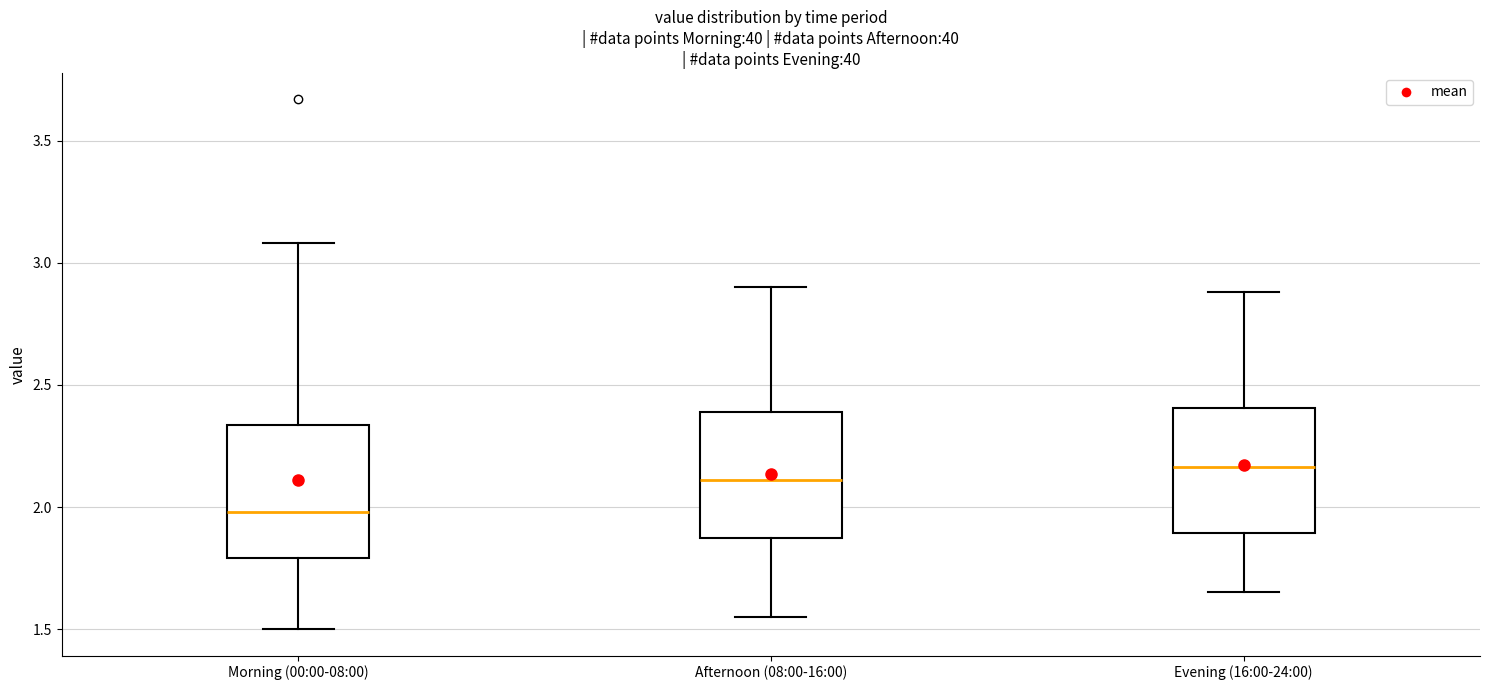

Where does the upper whisker of the box for Morning (00:00-08:00) end on the y-axis? The values are not printed on the chart, so give them approximately, as read against the axis.

3.10